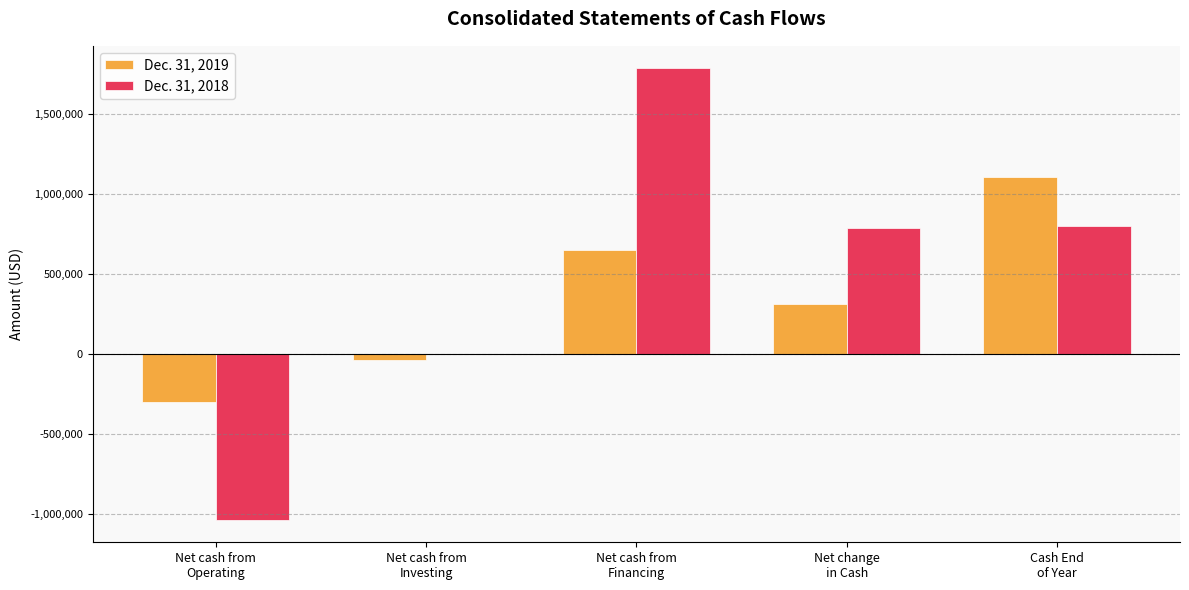

What is the greatest value displayed?

1782283